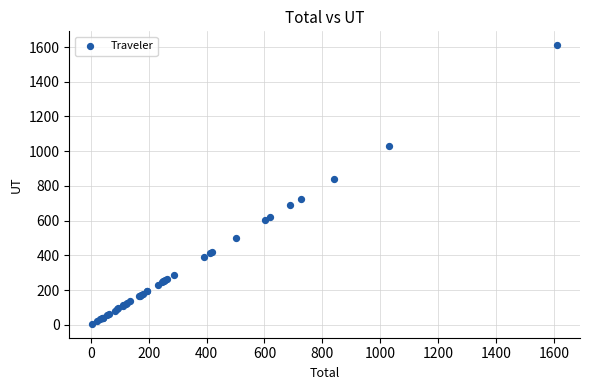

What Y value in the scatter plot is closest to 808?

838.9